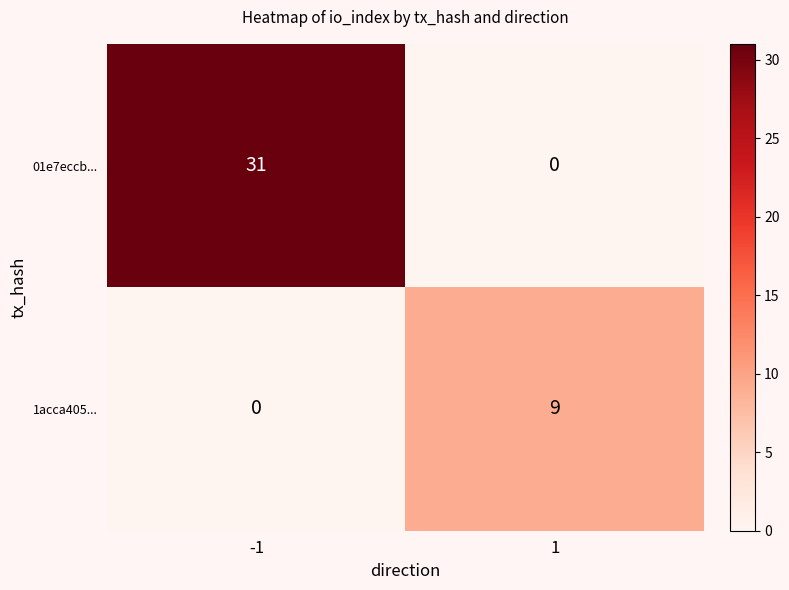

Read the 1acca405... value at 1.

9